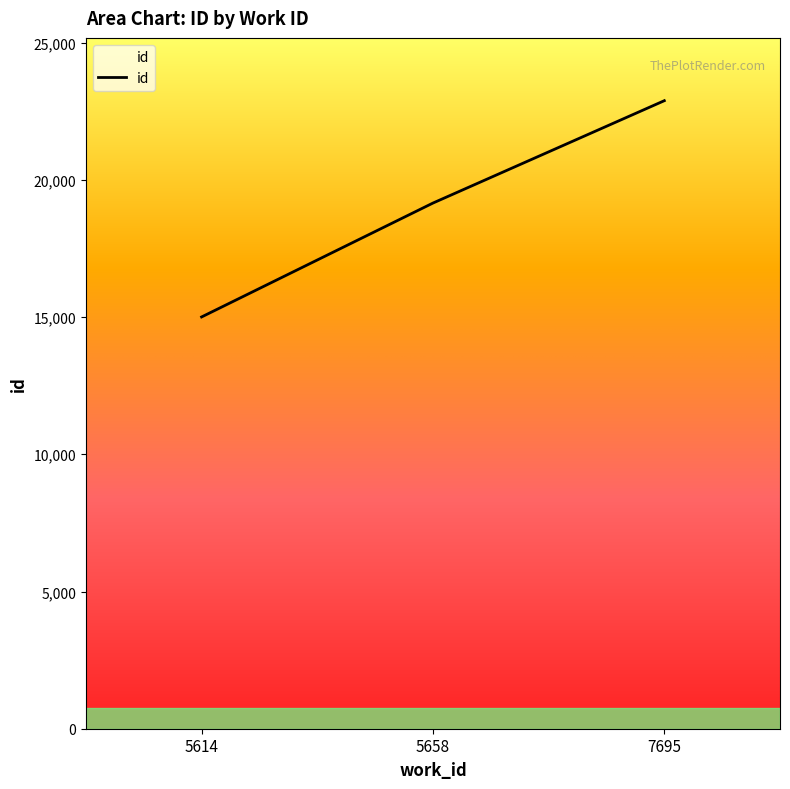

What is the maximum value shown in the chart?

22884